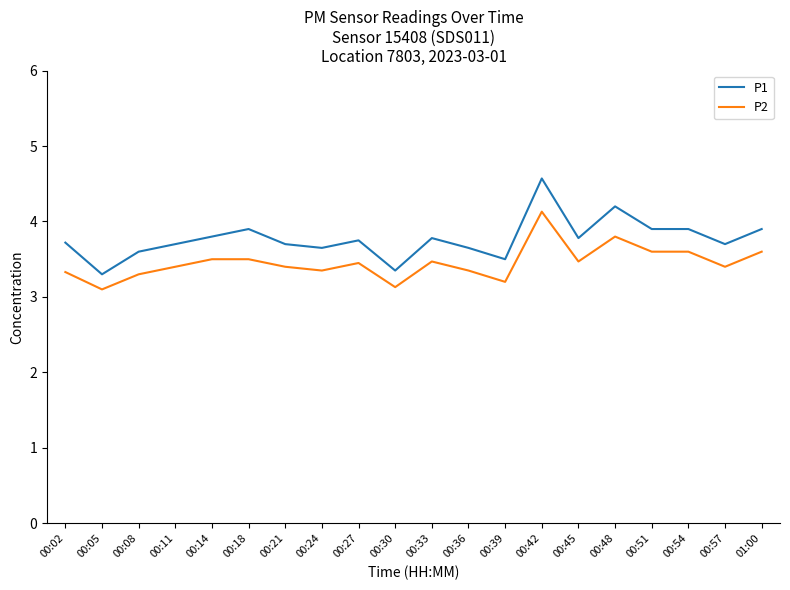

What is the minimum value shown in the chart?

3.1